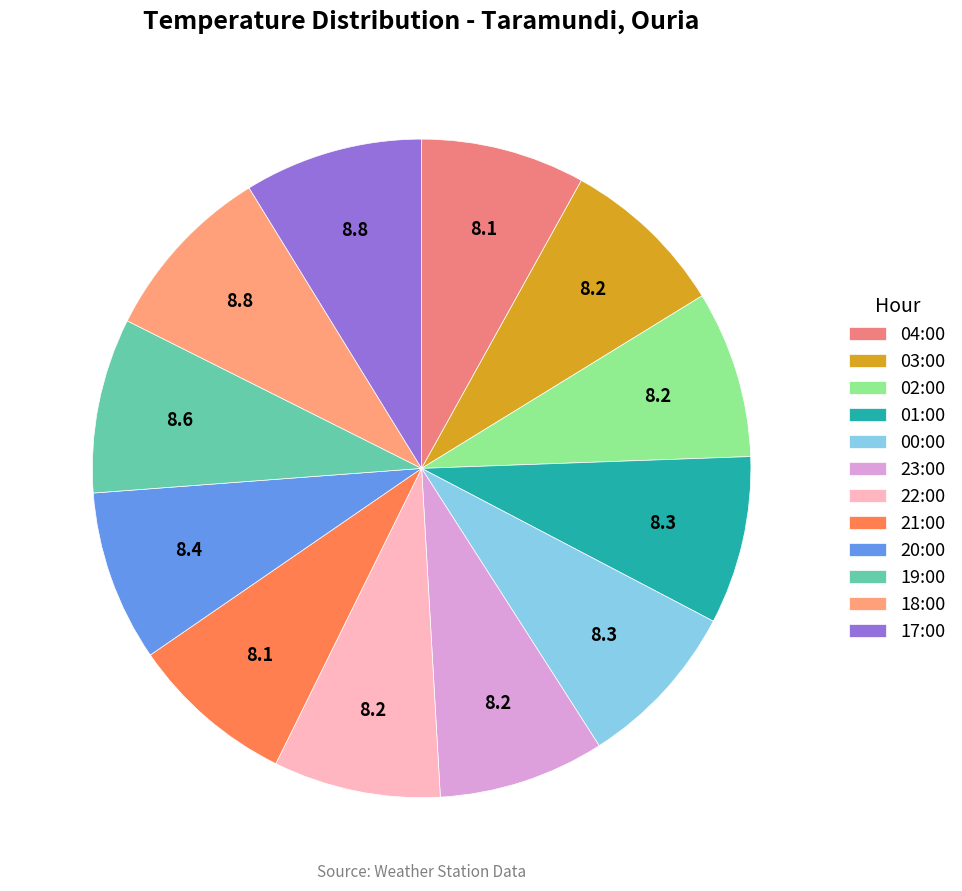

Do 04:00 and 02:00 together represent more than half of the pie?

No